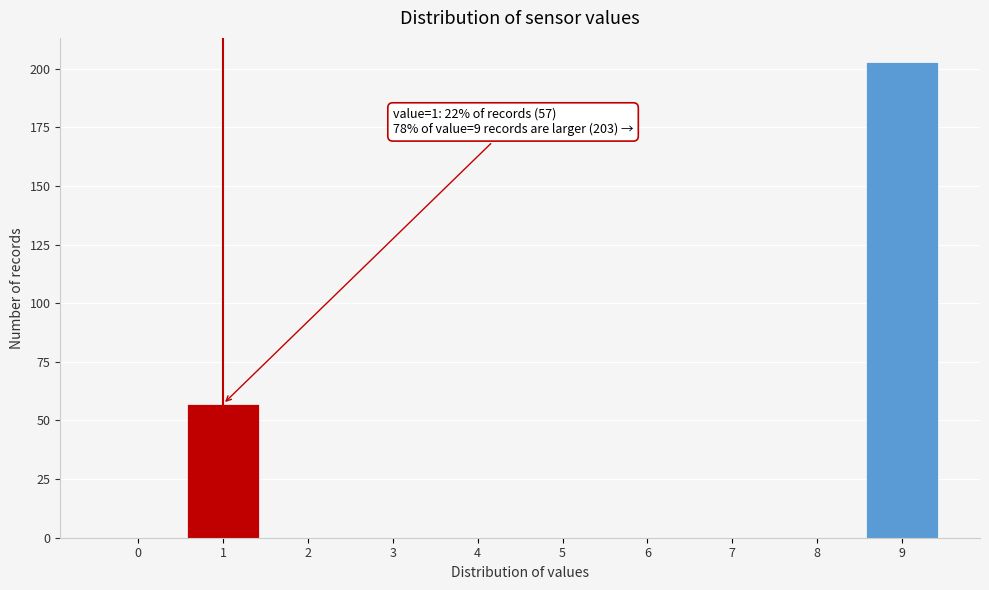

Reading right to left, list all the values displayed in this chart.

9=203	8=0	7=0	6=0	5=0	4=0	3=0	2=0	1=57	0=0